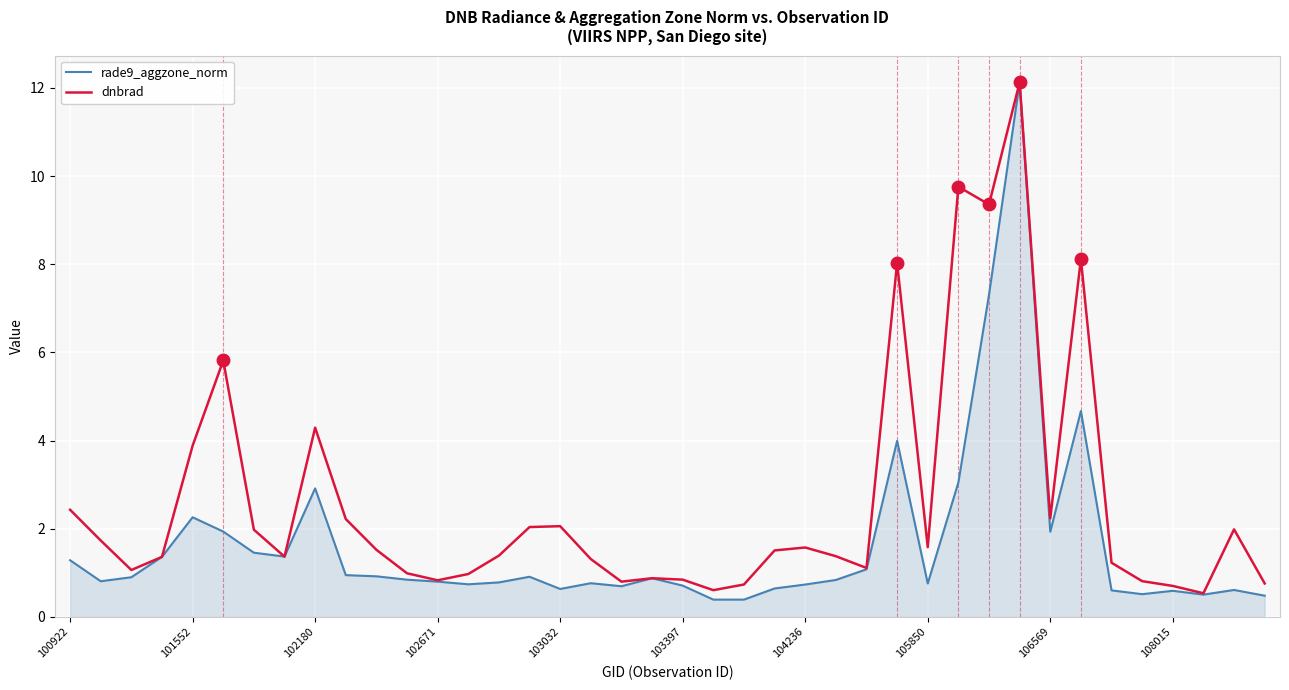

What is the lowest value of the dnbrad series?

0.5